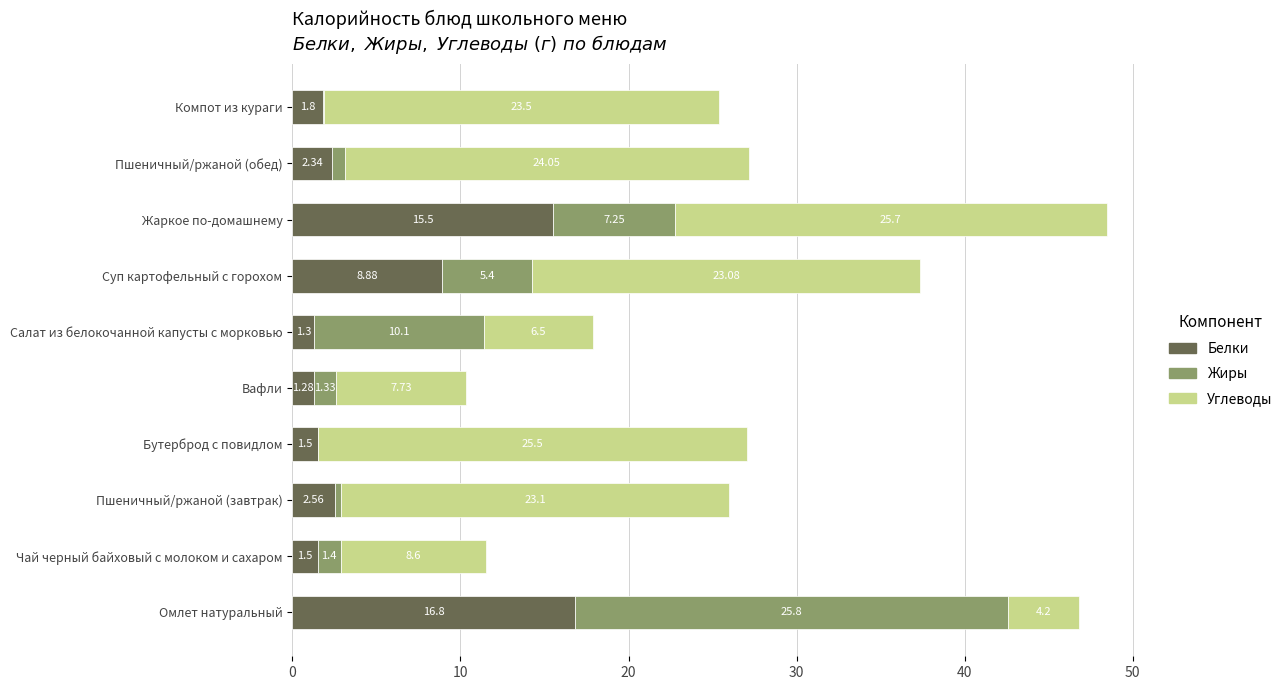

Which category has the highest value in the Белки series?

Омлет натуральный